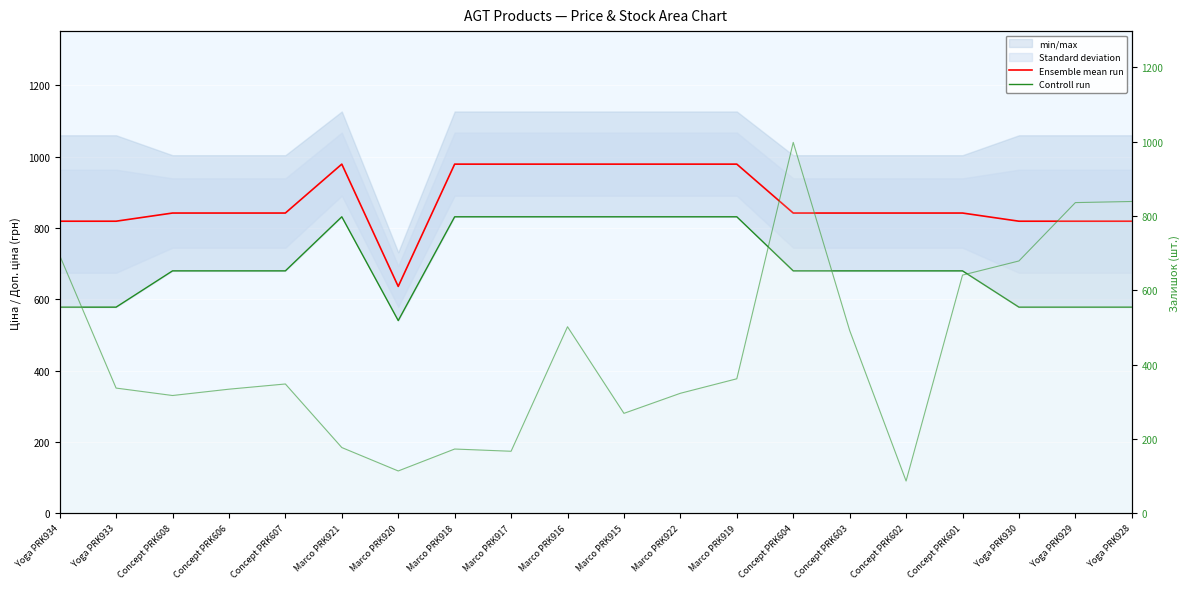

True or false: Ensemble mean run and Controll run intersect in this chart.

False